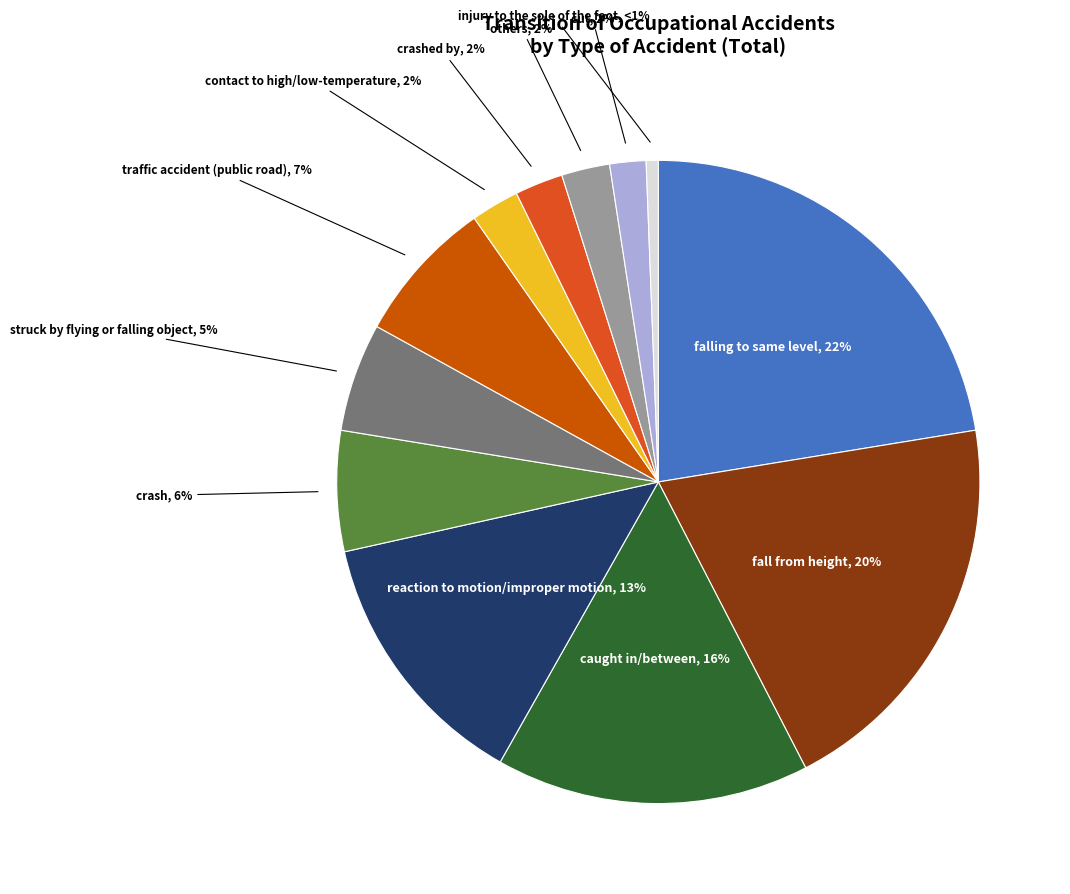

Count the number of slices in the pie.

12